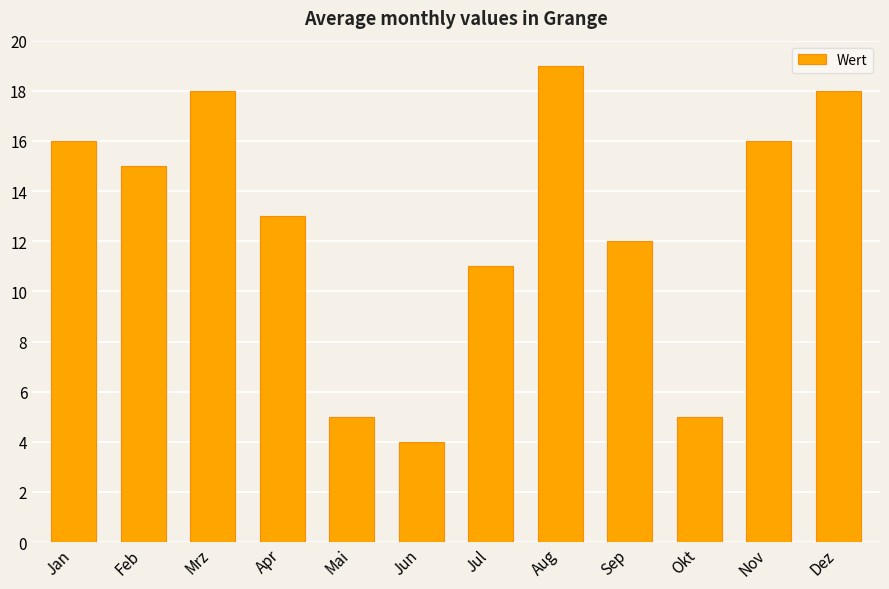

What is the maximum value shown in the chart?

19